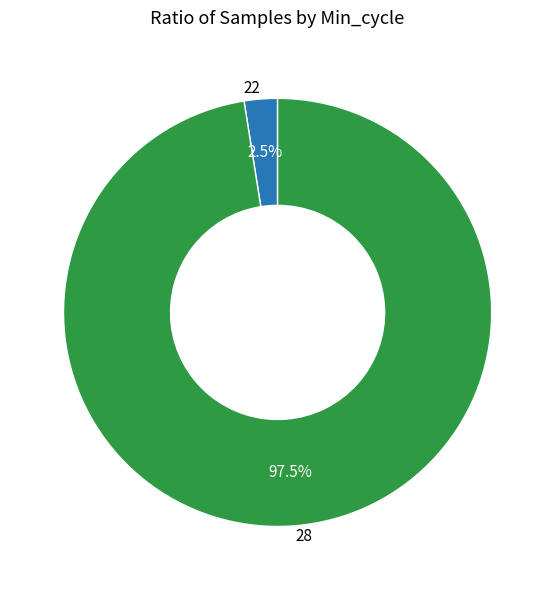

Count the number of slices in the pie.

2